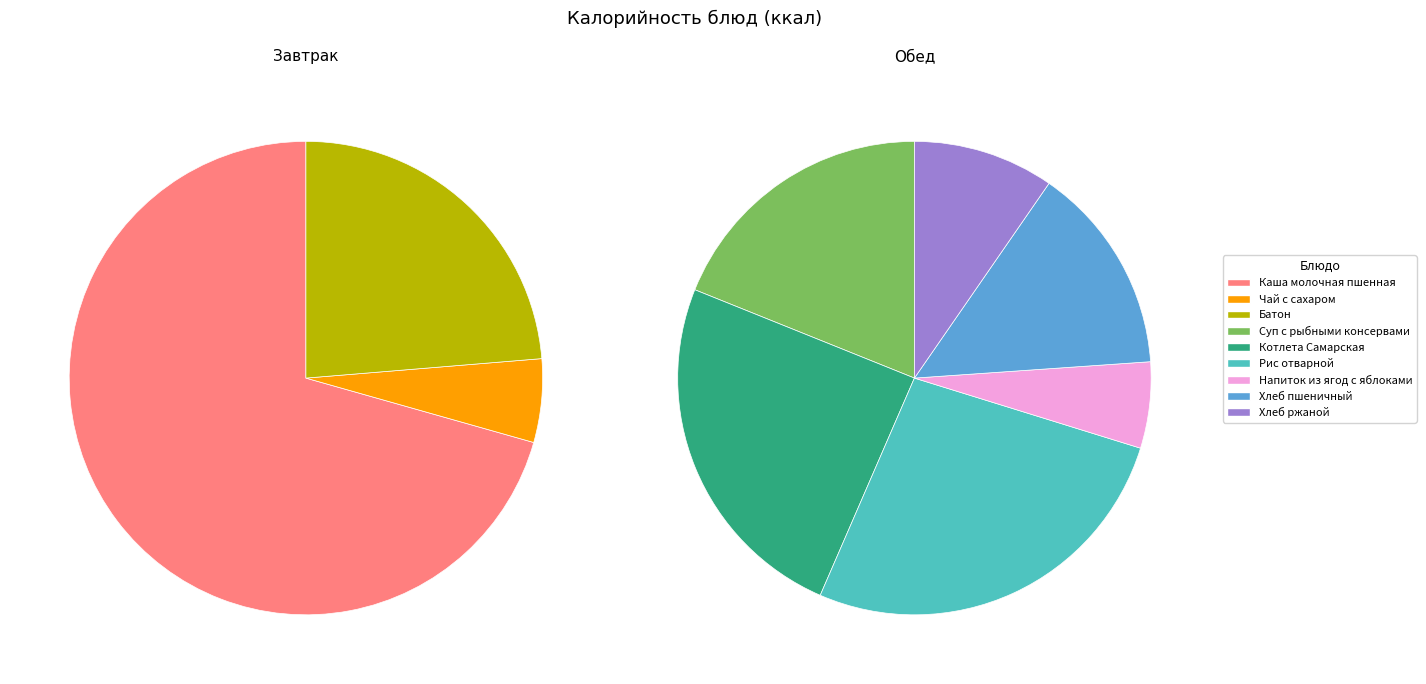

Combined, what portion of the pie is Суп с рыбными консервами and Батон?

21.0%